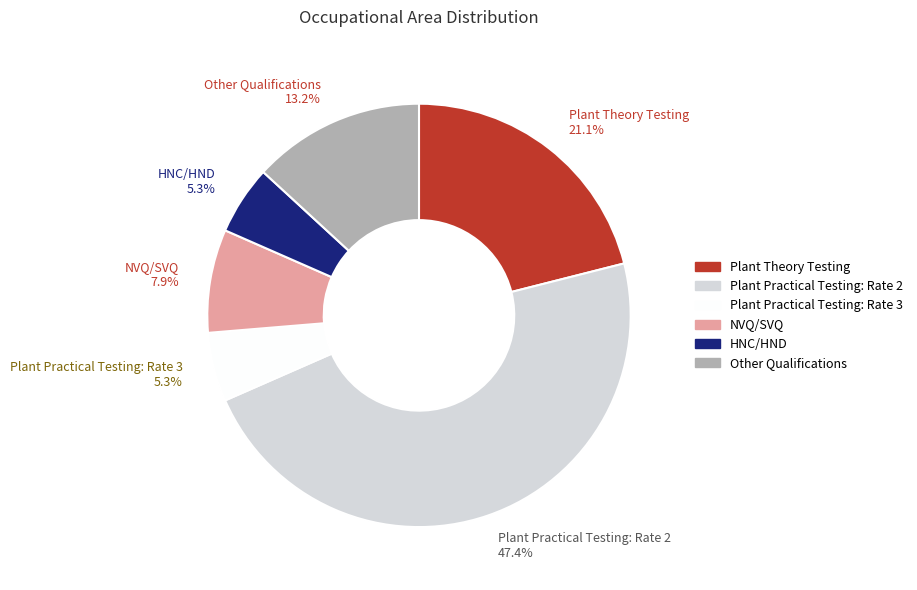

What percentage is the NVQ/SVQ slice, to the nearest percent?

8%